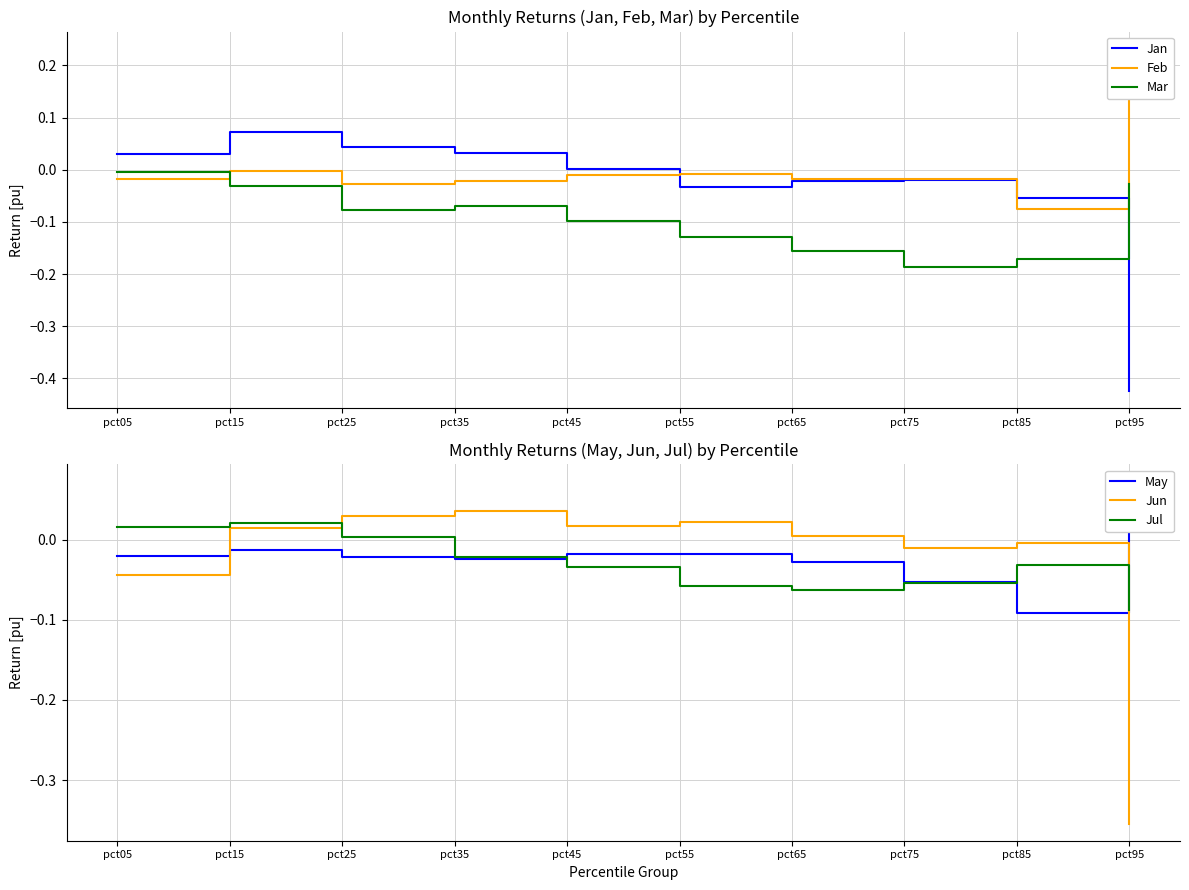

How many negative values does the Jan series have?

5